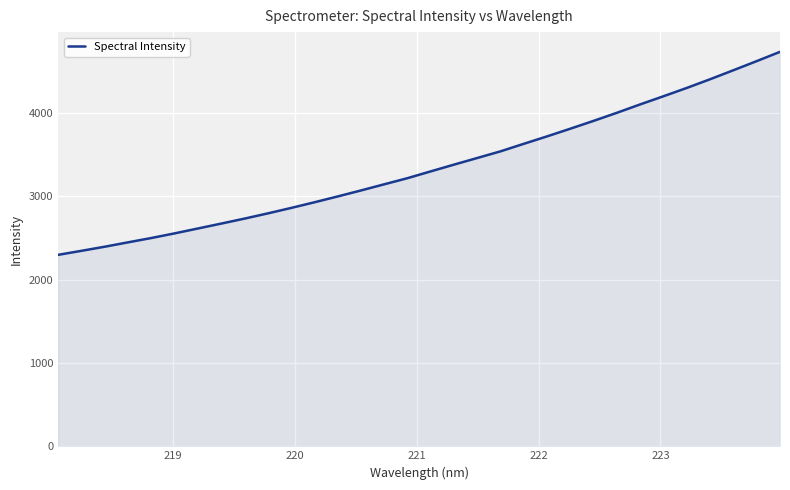

What is the maximum value shown in the chart?

4734.2